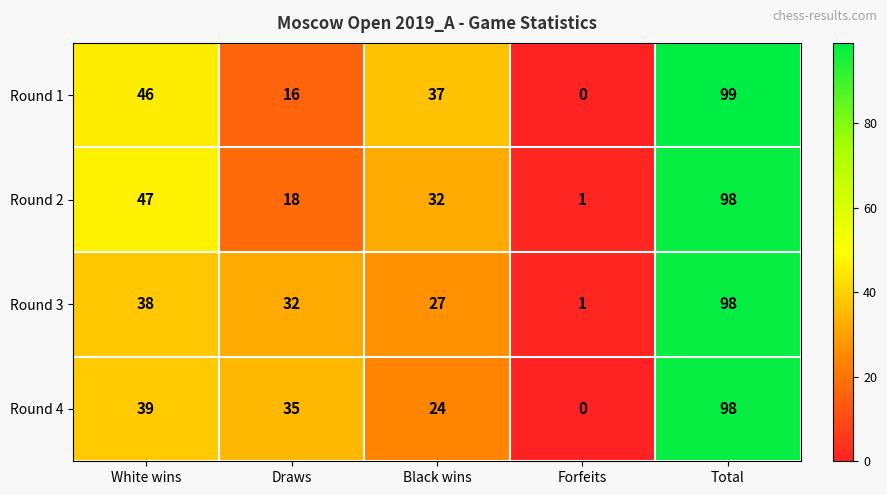

Is it true that Round 1 equals 15 at Black wins?

False